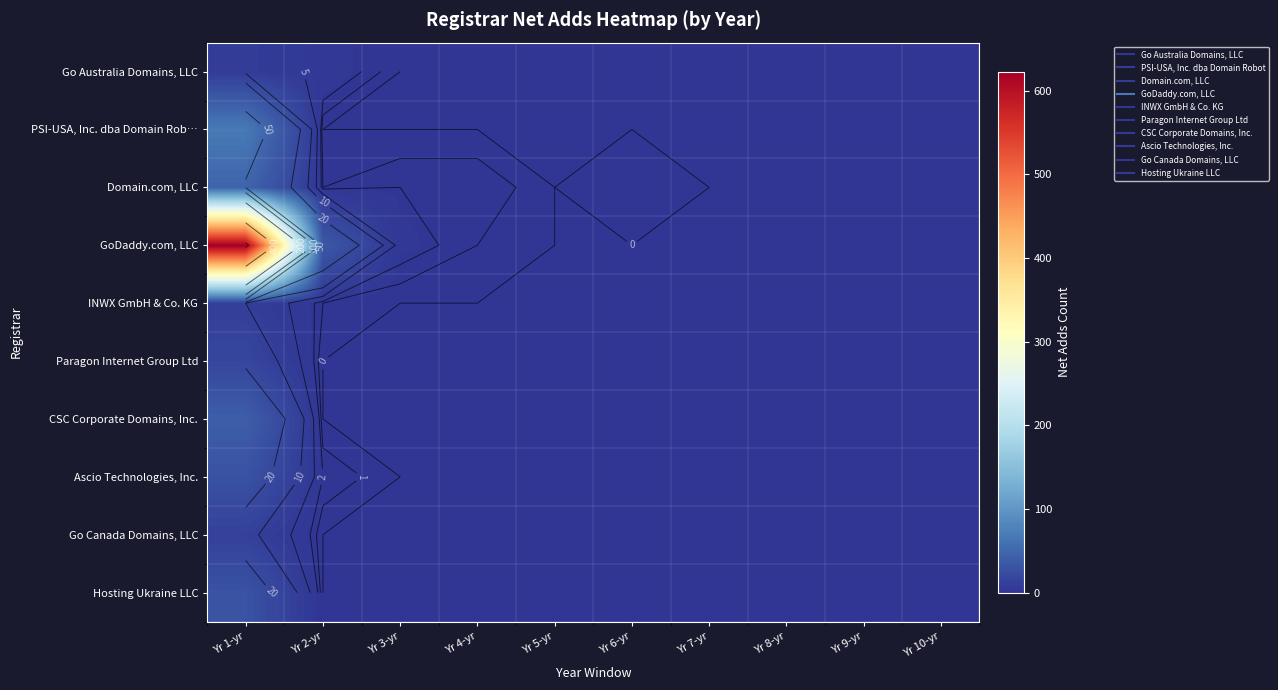

What is the spread (max minus min) of values at Yr 4-yr?

2